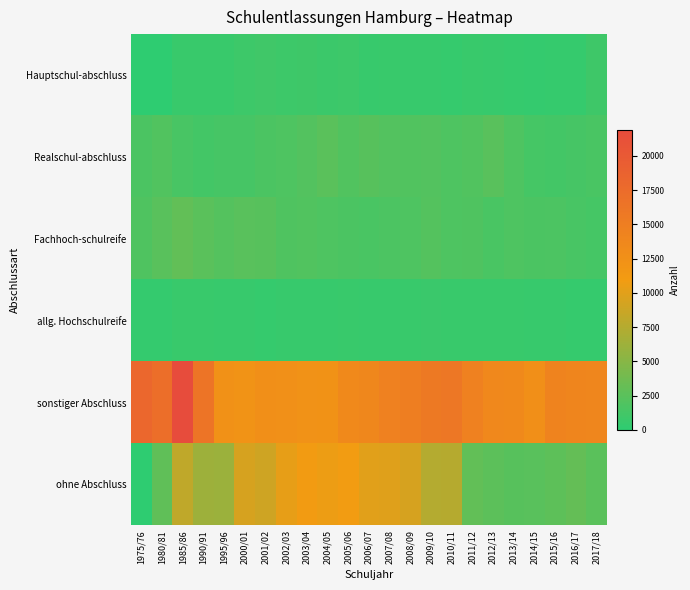

How many categories are shown in the chart?

23